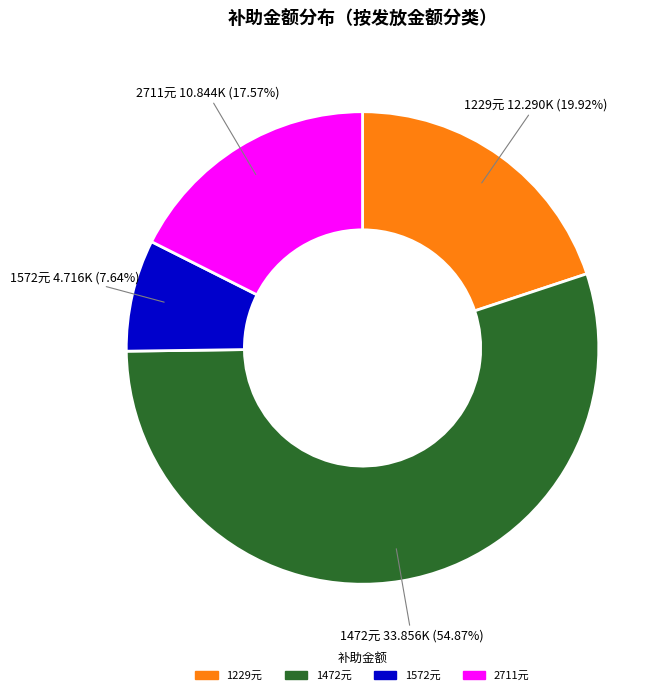

Is there any slice that represents more than half of the pie?

Yes